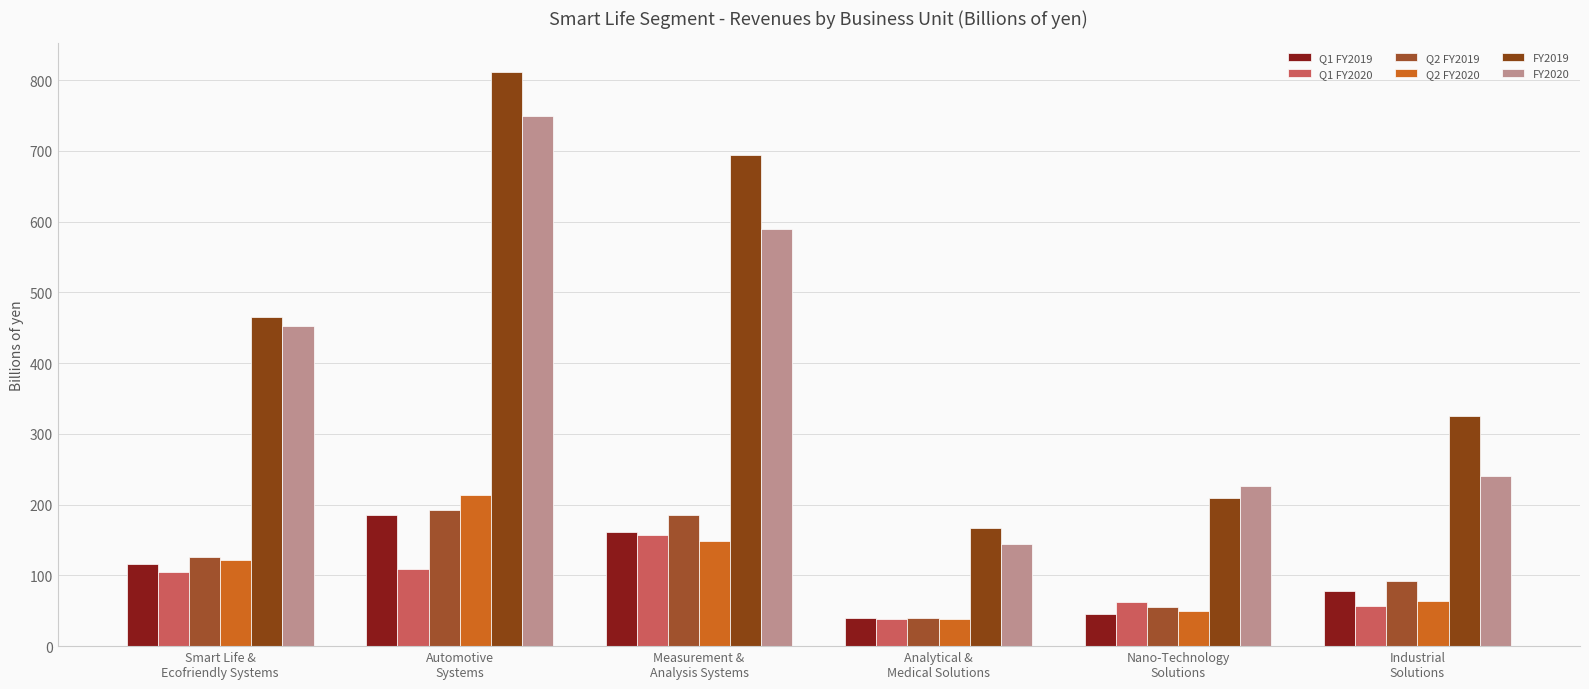

At Analytical &
Medical Solutions, list the series in order from largest to smallest.

FY2019, FY2020, Q1 FY2019, Q2 FY2019, Q1 FY2020, Q2 FY2020